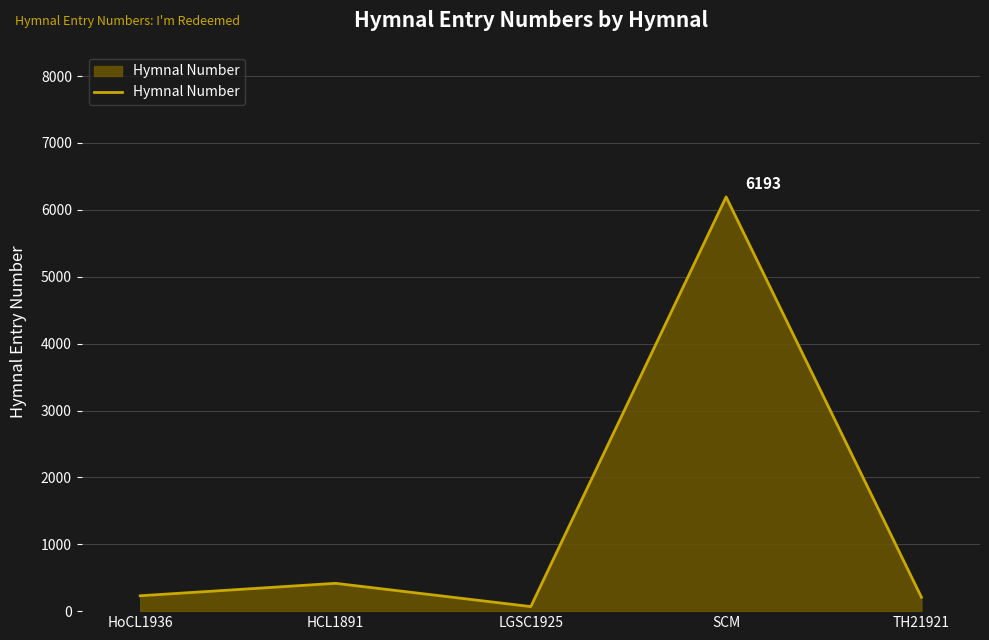

What is the difference between the values at LGSC1925 and SCM?

6125